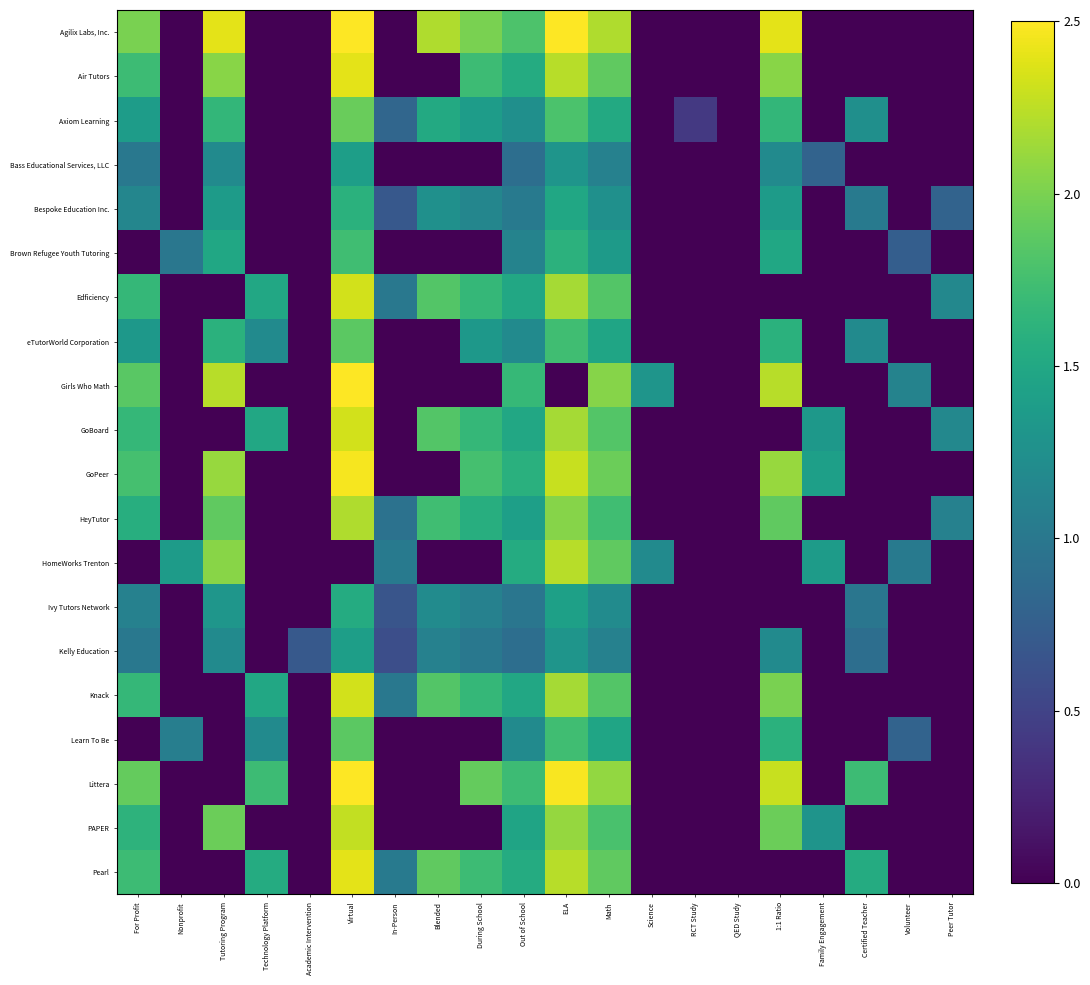

Reading left to right, transcribe all the data shown in this chart.

Agilix Labs, Inc.: For Profit=2.0	Nonprofit=0.0	Tutoring Program=2.4	Technology Platform=0.0	Academic Intervention=0.0	Virtual=2.8	In-Person=0.0	Blended=2.2	During School=2.0	Out of School=1.8	ELA=2.6	Math=2.2	Science=0.0	RCT Study=0.0	QED Study=0.0	1:1 Ratio=2.4	Family Engagement=0.0	Certified Teacher=0.0	Volunteer=0.0	Peer Tutor=0.0
Air Tutors: For Profit=1.7	Nonprofit=0.0	Tutoring Program=2.1	Technology Platform=0.0	Academic Intervention=0.0	Virtual=2.4	In-Person=0.0	Blended=0.0	During School=1.7	Out of School=1.5	ELA=2.2	Math=1.9	Science=0.0	RCT Study=0.0	QED Study=0.0	1:1 Ratio=2.1	Family Engagement=0.0	Certified Teacher=0.0	Volunteer=0.0	Peer Tutor=0.0
Axiom Learning: For Profit=1.4	Nonprofit=0.0	Tutoring Program=1.7	Technology Platform=0.0	Academic Intervention=0.0	Virtual=1.9	In-Person=0.8	Blended=1.5	During School=1.4	Out of School=1.2	ELA=1.8	Math=1.5	Science=0.0	RCT Study=0.4	QED Study=0.0	1:1 Ratio=1.7	Family Engagement=0.0	Certified Teacher=1.2	Volunteer=0.0	Peer Tutor=0.0
Bass Educational Services, LLC: For Profit=1.0	Nonprofit=0.0	Tutoring Program=1.2	Technology Platform=0.0	Academic Intervention=0.0	Virtual=1.4	In-Person=0.0	Blended=0.0	During School=0.0	Out of School=0.9	ELA=1.3	Math=1.1	Science=0.0	RCT Study=0.0	QED Study=0.0	1:1 Ratio=1.2	Family Engagement=0.8	Certified Teacher=0.0	Volunteer=0.0	Peer Tutor=0.0
Bespoke Education Inc.: For Profit=1.1	Nonprofit=0.0	Tutoring Program=1.4	Technology Platform=0.0	Academic Intervention=0.0	Virtual=1.6	In-Person=0.7	Blended=1.3	During School=1.1	Out of School=1.0	ELA=1.5	Math=1.3	Science=0.0	RCT Study=0.0	QED Study=0.0	1:1 Ratio=1.4	Family Engagement=0.0	Certified Teacher=1.0	Volunteer=0.0	Peer Tutor=0.8
Brown Refugee Youth Tutoring: For Profit=0.0	Nonprofit=1.0	Tutoring Program=1.5	Technology Platform=0.0	Academic Intervention=0.0	Virtual=1.7	In-Person=0.0	Blended=0.0	During School=0.0	Out of School=1.1	ELA=1.6	Math=1.4	Science=0.0	RCT Study=0.0	QED Study=0.0	1:1 Ratio=1.5	Family Engagement=0.0	Certified Teacher=0.0	Volunteer=0.7	Peer Tutor=0.0
Edficiency: For Profit=1.7	Nonprofit=0.0	Tutoring Program=0.0	Technology Platform=1.5	Academic Intervention=0.0	Virtual=2.3	In-Person=1.0	Blended=1.8	During School=1.7	Out of School=1.5	ELA=2.2	Math=1.8	Science=0.0	RCT Study=0.0	QED Study=0.0	1:1 Ratio=0.0	Family Engagement=0.0	Certified Teacher=0.0	Volunteer=0.0	Peer Tutor=1.2
eTutorWorld Corporation: For Profit=1.3	Nonprofit=0.0	Tutoring Program=1.6	Technology Platform=1.2	Academic Intervention=0.0	Virtual=1.9	In-Person=0.0	Blended=0.0	During School=1.3	Out of School=1.2	ELA=1.7	Math=1.5	Science=0.0	RCT Study=0.0	QED Study=0.0	1:1 Ratio=1.6	Family Engagement=0.0	Certified Teacher=1.2	Volunteer=0.0	Peer Tutor=0.0
Girls Who Math: For Profit=1.9	Nonprofit=0.0	Tutoring Program=2.2	Technology Platform=0.0	Academic Intervention=0.0	Virtual=2.6	In-Person=0.0	Blended=0.0	During School=0.0	Out of School=1.7	ELA=0.0	Math=2.0	Science=1.3	RCT Study=0.0	QED Study=0.0	1:1 Ratio=2.2	Family Engagement=0.0	Certified Teacher=0.0	Volunteer=1.1	Peer Tutor=0.0
GoBoard: For Profit=1.7	Nonprofit=0.0	Tutoring Program=0.0	Technology Platform=1.5	Academic Intervention=0.0	Virtual=2.3	In-Person=0.0	Blended=1.8	During School=1.7	Out of School=1.5	ELA=2.2	Math=1.8	Science=0.0	RCT Study=0.0	QED Study=0.0	1:1 Ratio=0.0	Family Engagement=1.3	Certified Teacher=0.0	Volunteer=0.0	Peer Tutor=1.2
GoPeer: For Profit=1.8	Nonprofit=0.0	Tutoring Program=2.1	Technology Platform=0.0	Academic Intervention=0.0	Virtual=2.5	In-Person=0.0	Blended=0.0	During School=1.8	Out of School=1.6	ELA=2.3	Math=1.9	Science=0.0	RCT Study=0.0	QED Study=0.0	1:1 Ratio=2.1	Family Engagement=1.4	Certified Teacher=0.0	Volunteer=0.0	Peer Tutor=0.0
HeyTutor: For Profit=1.6	Nonprofit=0.0	Tutoring Program=1.9	Technology Platform=0.0	Academic Intervention=0.0	Virtual=2.2	In-Person=0.9	Blended=1.7	During School=1.6	Out of School=1.4	ELA=2.0	Math=1.7	Science=0.0	RCT Study=0.0	QED Study=0.0	1:1 Ratio=1.9	Family Engagement=0.0	Certified Teacher=0.0	Volunteer=0.0	Peer Tutor=1.1
HomeWorks Trenton: For Profit=0.0	Nonprofit=1.4	Tutoring Program=2.1	Technology Platform=0.0	Academic Intervention=0.0	Virtual=0.0	In-Person=1.0	Blended=0.0	During School=0.0	Out of School=1.5	ELA=2.2	Math=1.9	Science=1.2	RCT Study=0.0	QED Study=0.0	1:1 Ratio=0.0	Family Engagement=1.4	Certified Teacher=0.0	Volunteer=1.0	Peer Tutor=0.0
Ivy Tutors Network: For Profit=1.1	Nonprofit=0.0	Tutoring Program=1.3	Technology Platform=0.0	Academic Intervention=0.0	Virtual=1.5	In-Person=0.7	Blended=1.2	During School=1.1	Out of School=1.0	ELA=1.4	Math=1.2	Science=0.0	RCT Study=0.0	QED Study=0.0	1:1 Ratio=0.0	Family Engagement=0.0	Certified Teacher=1.0	Volunteer=0.0	Peer Tutor=0.0
Kelly Education: For Profit=1.0	Nonprofit=0.0	Tutoring Program=1.2	Technology Platform=0.0	Academic Intervention=0.7	Virtual=1.4	In-Person=0.6	Blended=1.1	During School=1.0	Out of School=0.9	ELA=1.3	Math=1.1	Science=0.0	RCT Study=0.0	QED Study=0.0	1:1 Ratio=1.2	Family Engagement=0.0	Certified Teacher=0.9	Volunteer=0.0	Peer Tutor=0.0
Knack: For Profit=1.7	Nonprofit=0.0	Tutoring Program=0.0	Technology Platform=1.5	Academic Intervention=0.0	Virtual=2.3	In-Person=1.0	Blended=1.8	During School=1.7	Out of School=1.5	ELA=2.2	Math=1.8	Science=0.0	RCT Study=0.0	QED Study=0.0	1:1 Ratio=2.0	Family Engagement=0.0	Certified Teacher=0.0	Volunteer=0.0	Peer Tutor=0.0
Learn To Be: For Profit=0.0	Nonprofit=1.1	Tutoring Program=0.0	Technology Platform=1.2	Academic Intervention=0.0	Virtual=1.9	In-Person=0.0	Blended=0.0	During School=0.0	Out of School=1.2	ELA=1.7	Math=1.5	Science=0.0	RCT Study=0.0	QED Study=0.0	1:1 Ratio=1.6	Family Engagement=0.0	Certified Teacher=0.0	Volunteer=0.8	Peer Tutor=0.0
Littera: For Profit=1.9	Nonprofit=0.0	Tutoring Program=0.0	Technology Platform=1.7	Academic Intervention=0.0	Virtual=2.7	In-Person=0.0	Blended=0.0	During School=1.9	Out of School=1.7	ELA=2.5	Math=2.1	Science=0.0	RCT Study=0.0	QED Study=0.0	1:1 Ratio=2.3	Family Engagement=0.0	Certified Teacher=1.7	Volunteer=0.0	Peer Tutor=0.0
PAPER: For Profit=1.6	Nonprofit=0.0	Tutoring Program=1.9	Technology Platform=0.0	Academic Intervention=0.0	Virtual=2.3	In-Person=0.0	Blended=0.0	During School=0.0	Out of School=1.5	ELA=2.1	Math=1.8	Science=0.0	RCT Study=0.0	QED Study=0.0	1:1 Ratio=1.9	Family Engagement=1.3	Certified Teacher=0.0	Volunteer=0.0	Peer Tutor=0.0
Pearl: For Profit=1.7	Nonprofit=0.0	Tutoring Program=0.0	Technology Platform=1.5	Academic Intervention=0.0	Virtual=2.4	In-Person=1.0	Blended=1.9	During School=1.7	Out of School=1.5	ELA=2.2	Math=1.9	Science=0.0	RCT Study=0.0	QED Study=0.0	1:1 Ratio=0.0	Family Engagement=0.0	Certified Teacher=1.5	Volunteer=0.0	Peer Tutor=0.0